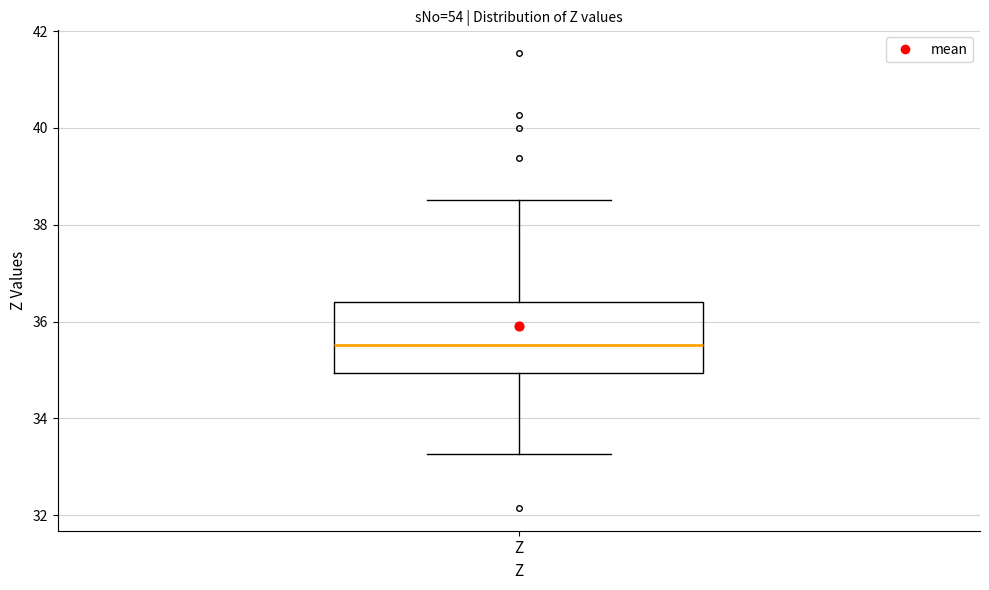

Transcribe this box plot: give where the median line is, the range the box spans, and where the two whiskers end, as read against the y-axis. The values are not printed on the chart, so give them approximately, as read against the axis.

median 35.6, box 35.0 to 36.4, whiskers 33.2 to 38.6